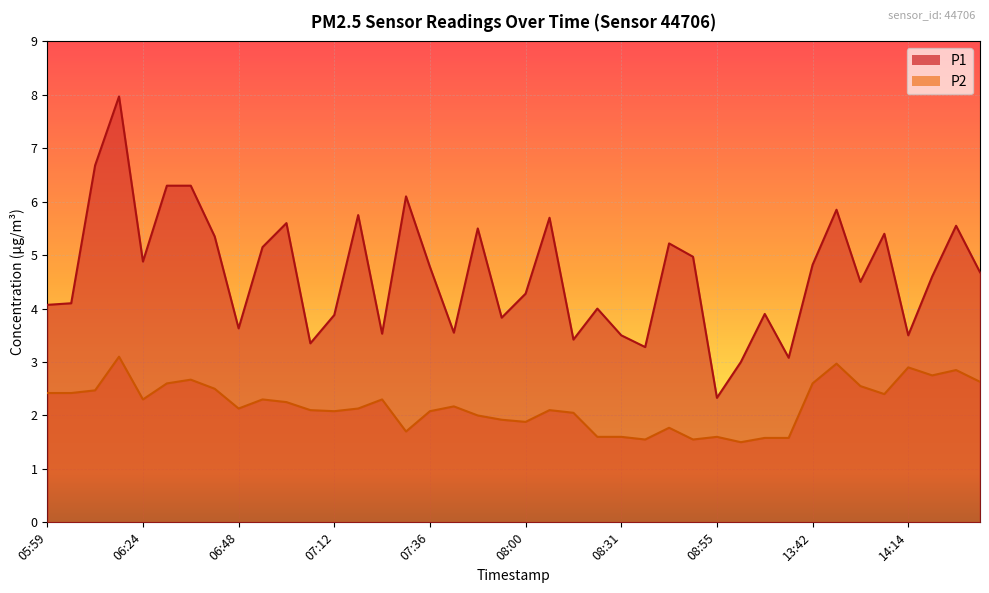

What is the spread (max minus min) of values at 06:48?

1.5